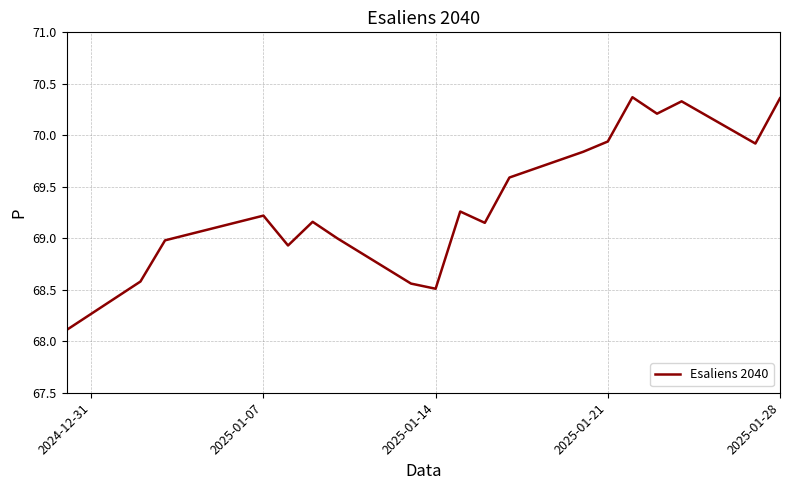

What is the difference between the maximum and minimum values?

2.3